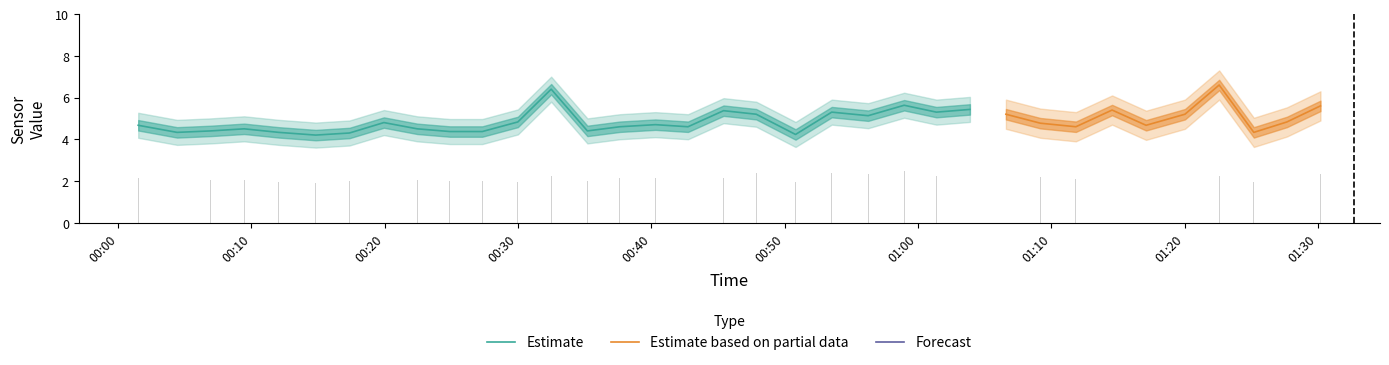

True or false: SDS_P2 has a value of 5.7 at 2.

False